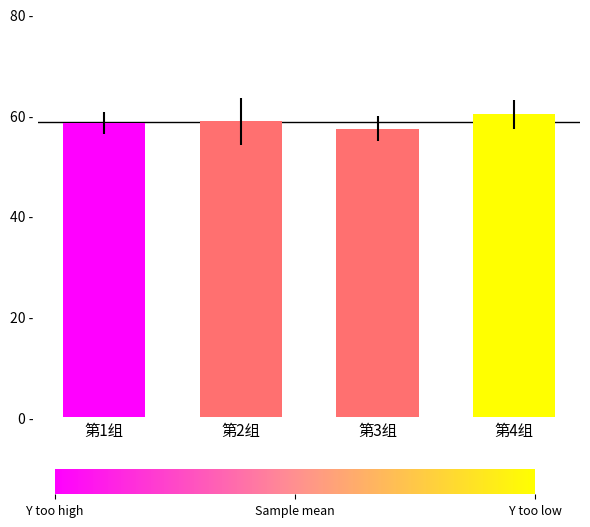

Is it true that the value at 第1组 is 101.3?

False